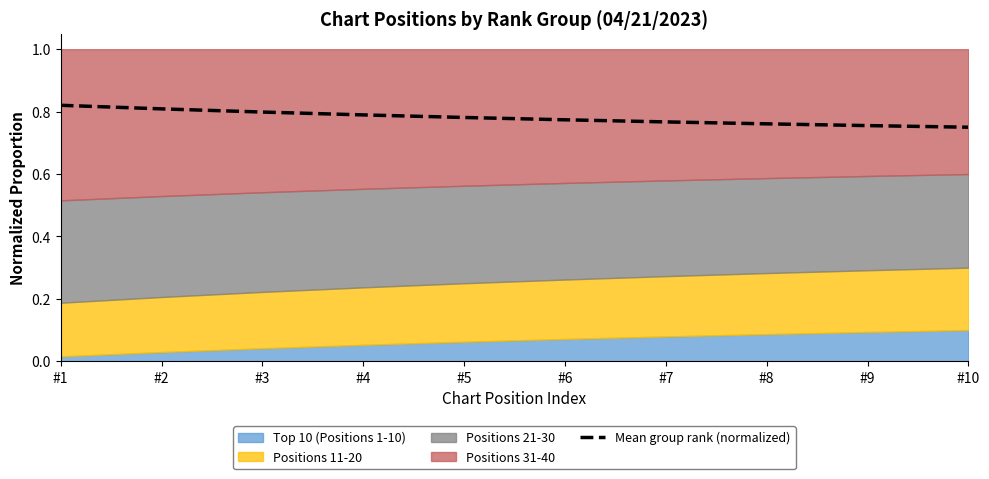

Reading left to right, list all the values displayed in this chart.

#1=0.8	#2=0.8	#3=0.8	#4=0.8	#5=0.8	#6=0.8	#7=0.8	#8=0.8	#9=0.8	#10=0.8